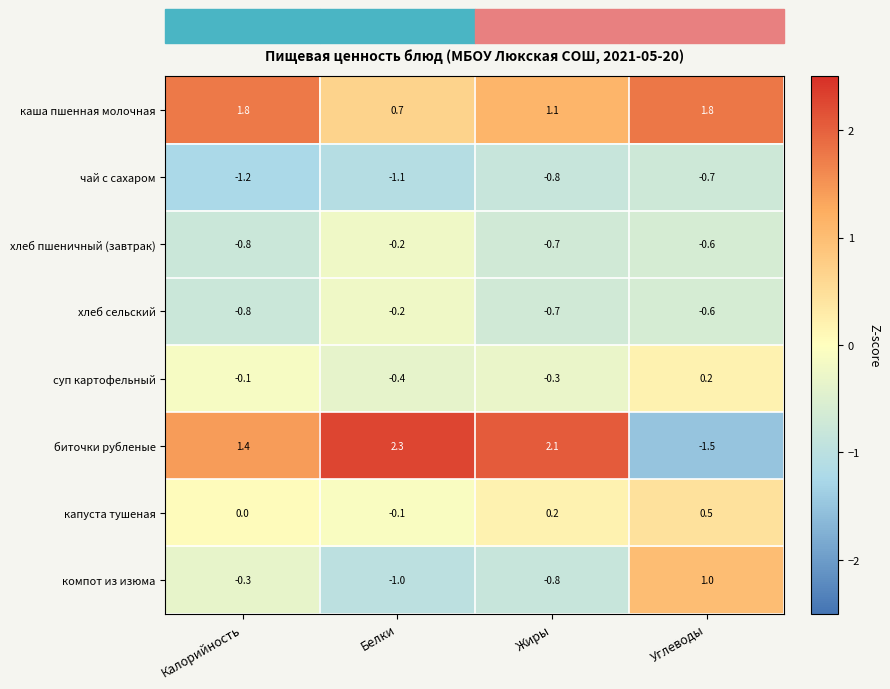

Count the number of categories in the chart.

4